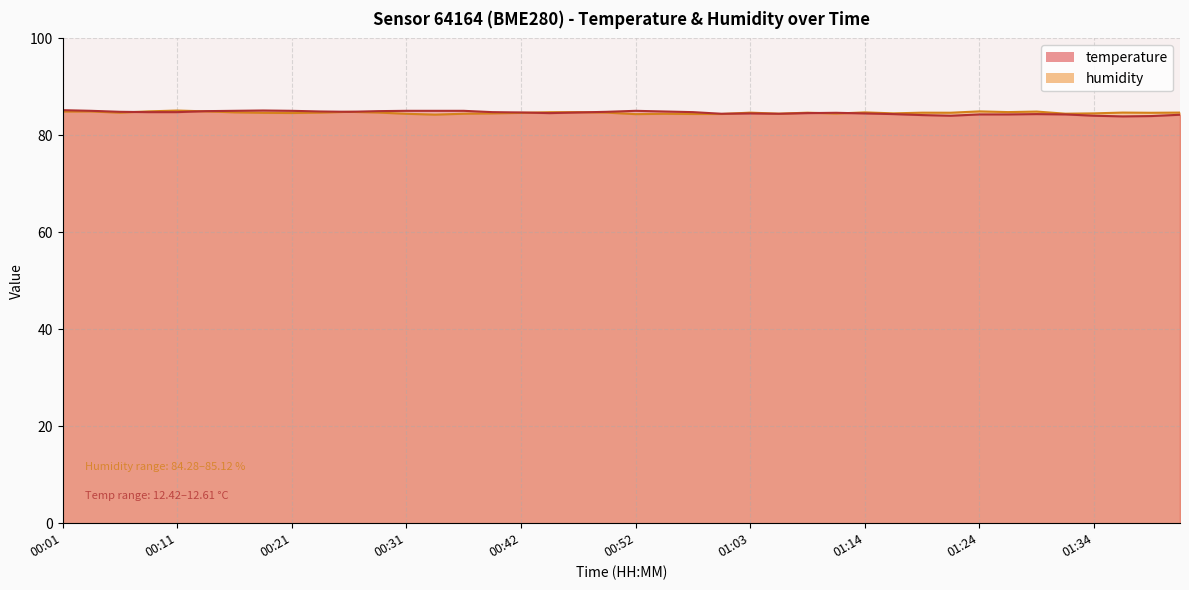

What position from the right is 00:19?

33